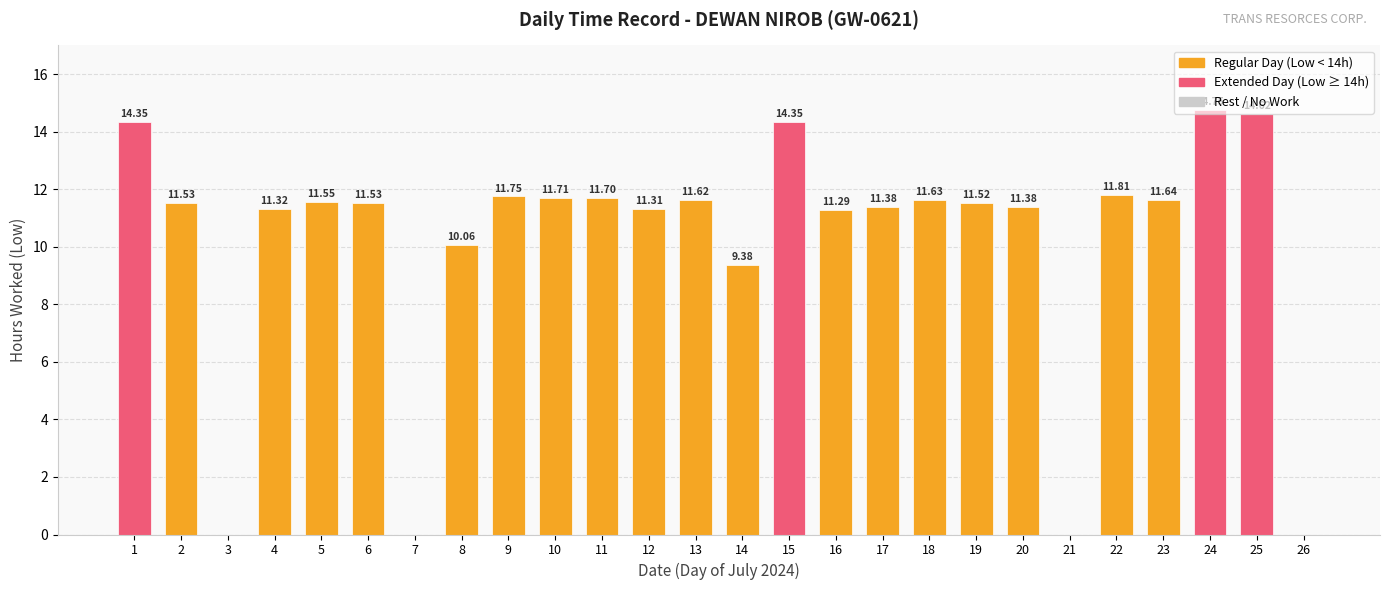

Which has a higher value, 10 or 24?

24